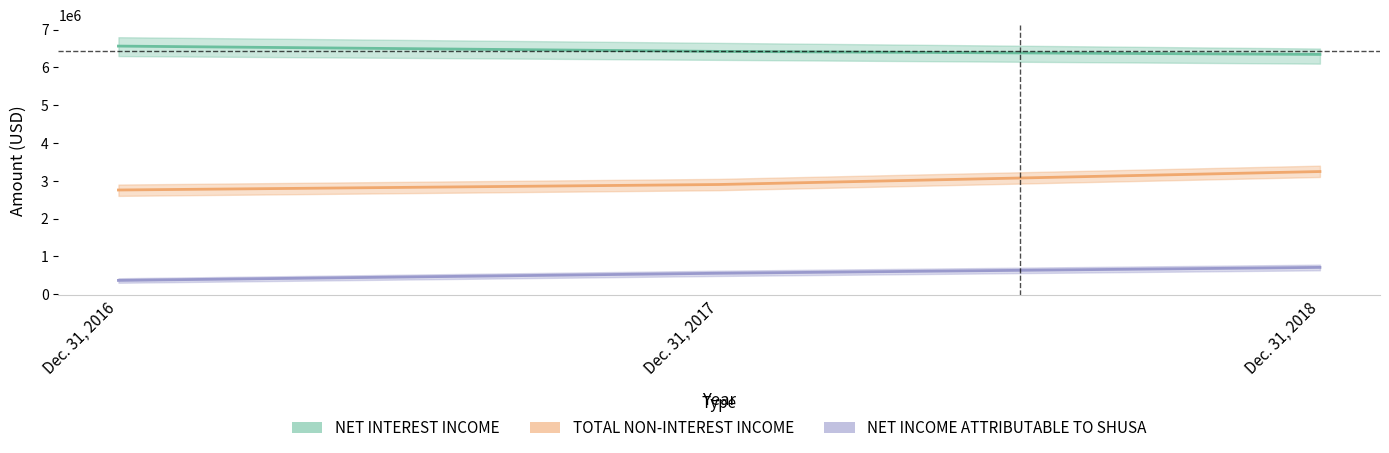

True or false: NET INCOME ATTRIBUTABLE TO SHUSA has a value of 552350 at Dec. 31, 2017.

True